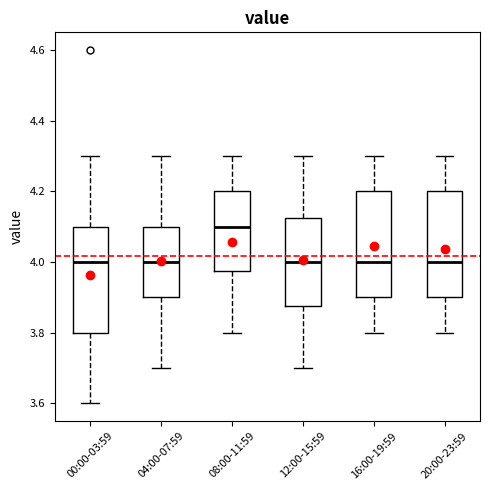

Where does the upper whisker of the box for 16:00-19:59 end on the y-axis? The values are not printed on the chart, so give them approximately, as read against the axis.

4.30